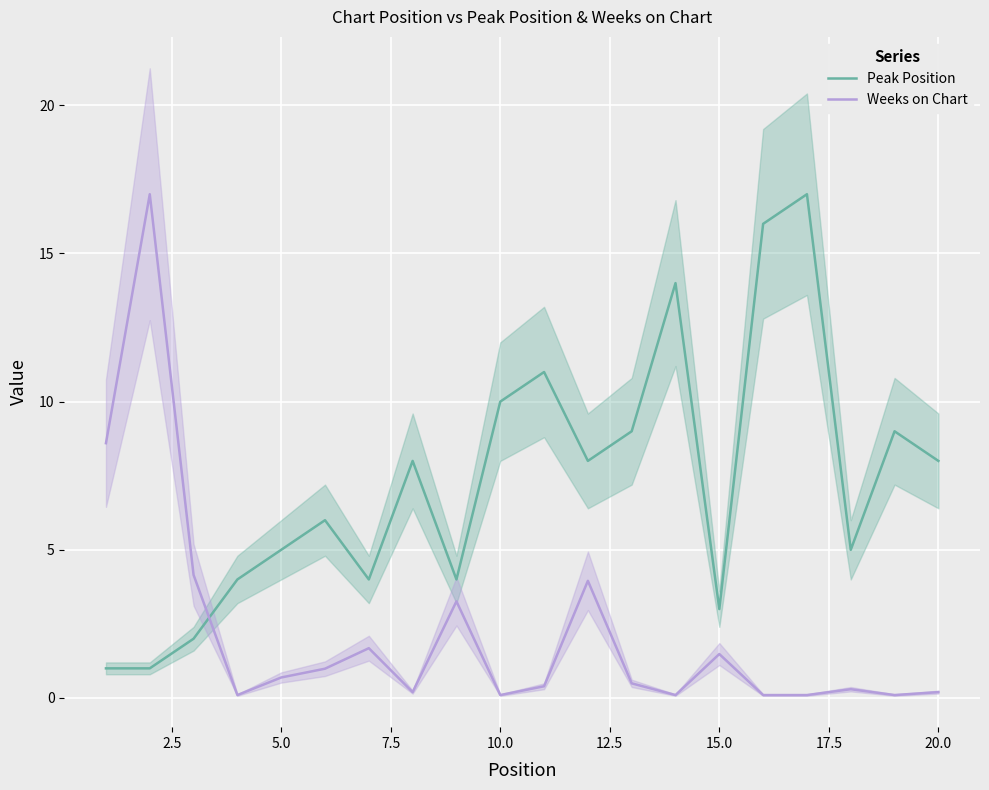

True or false: Weeks on Chart has more than 1 interior local peaks.

True